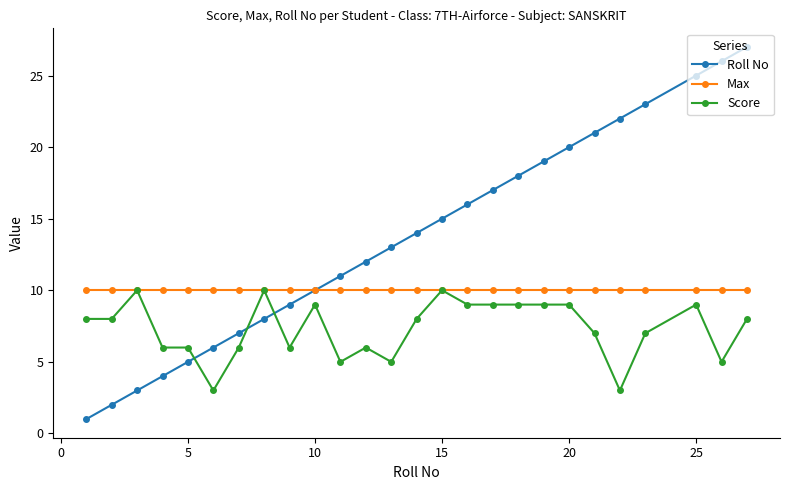

Which series has the largest total across all categories?

Roll No